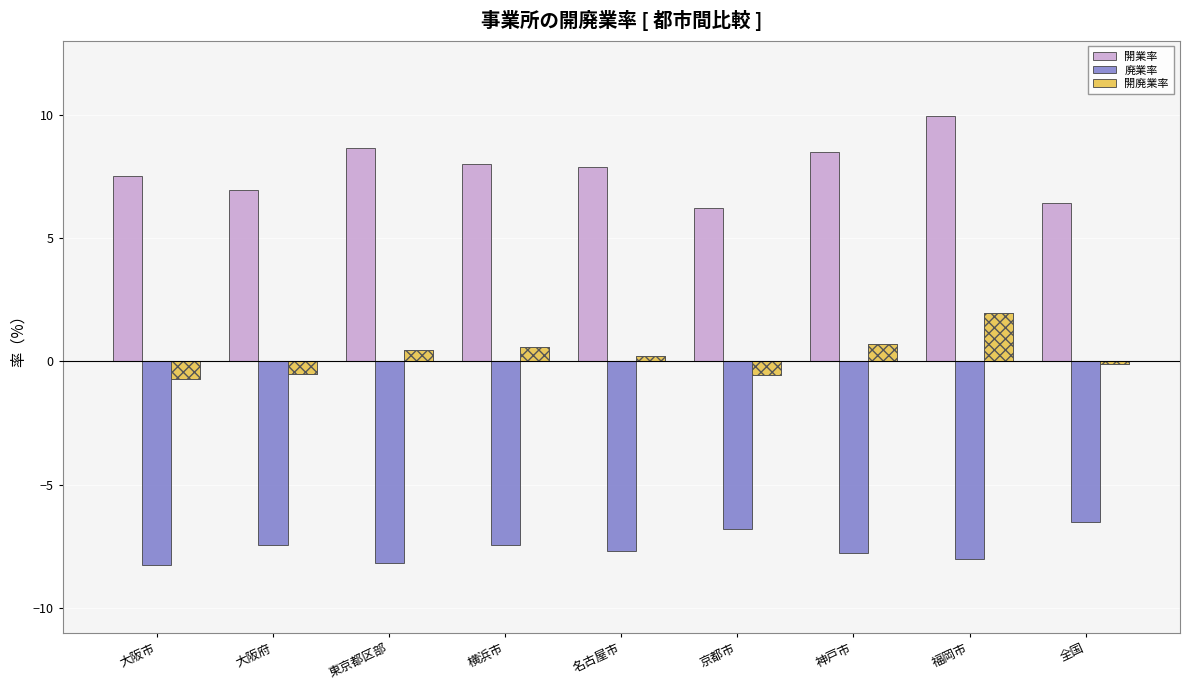

The value of 廃業率 at 神戸市 is -2.1. True or false?

False